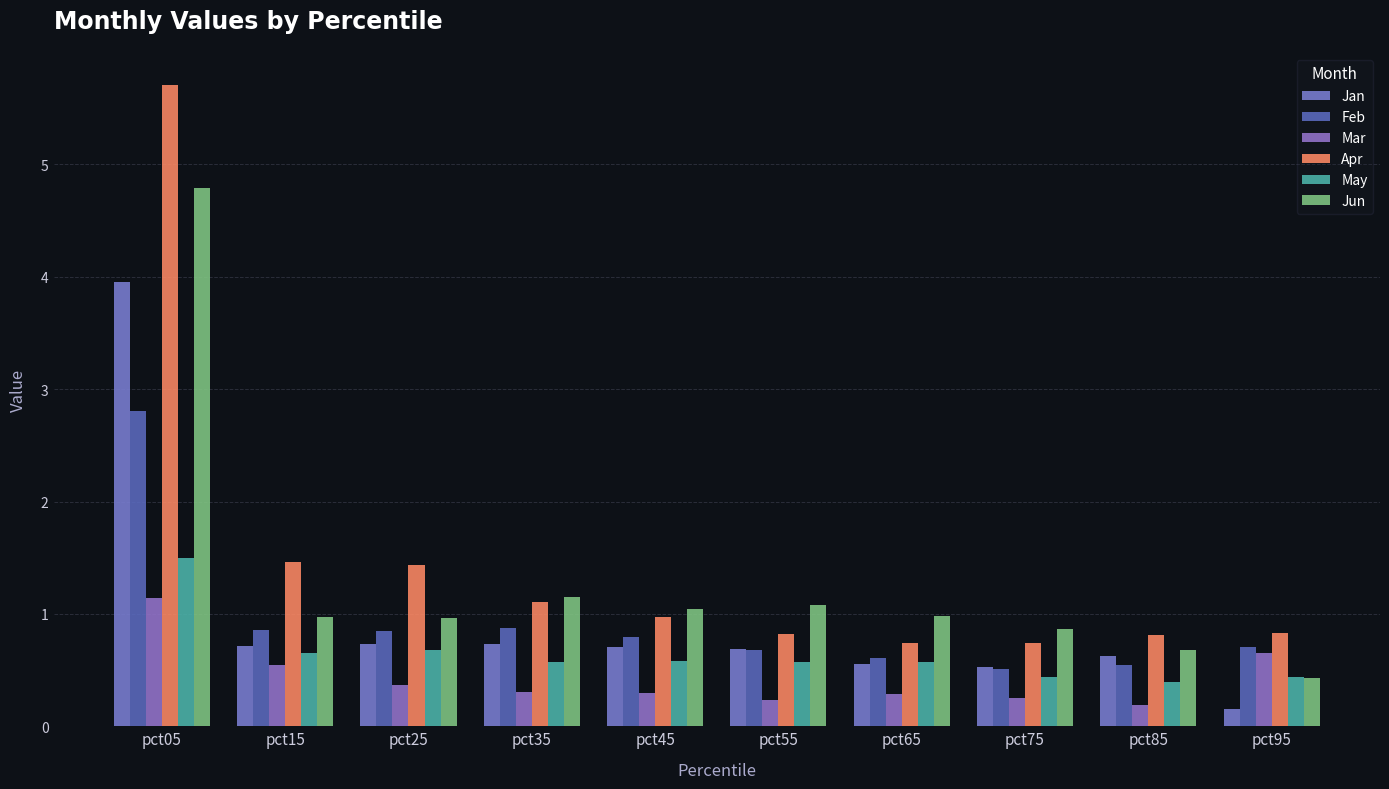

How many bars are there in each group?

6